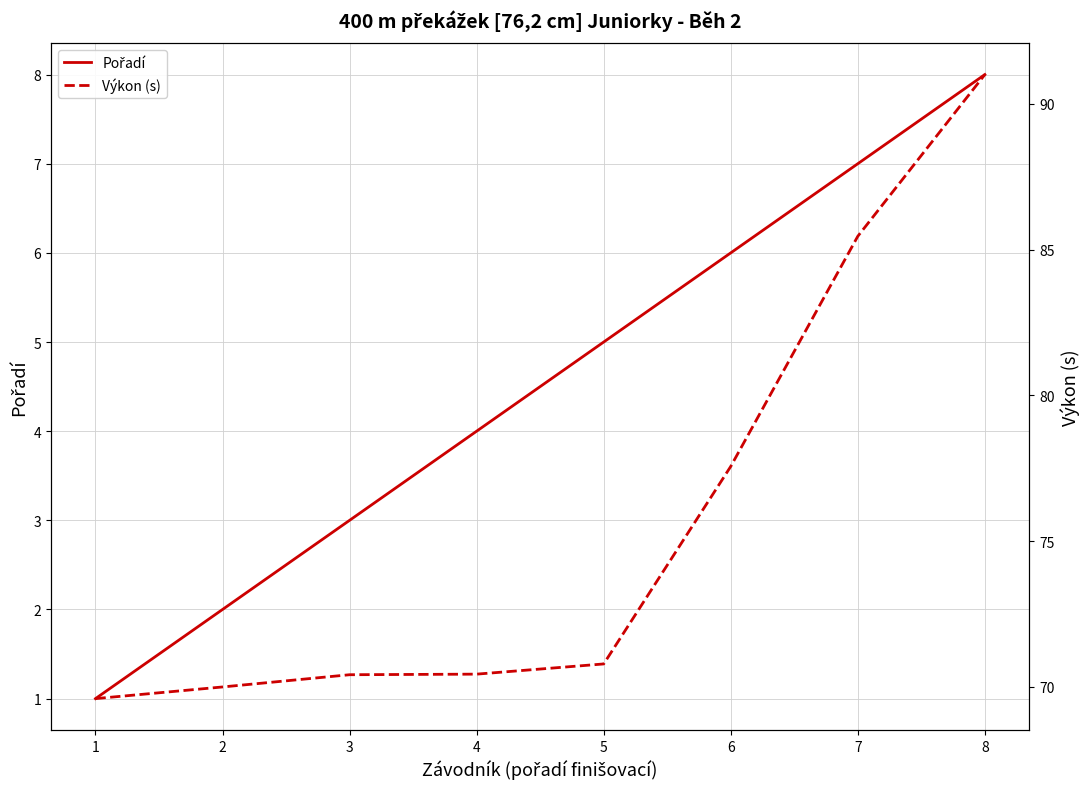

Is the value of Pořadí at 7 greater than the value of Výkon (s) at 2?

No